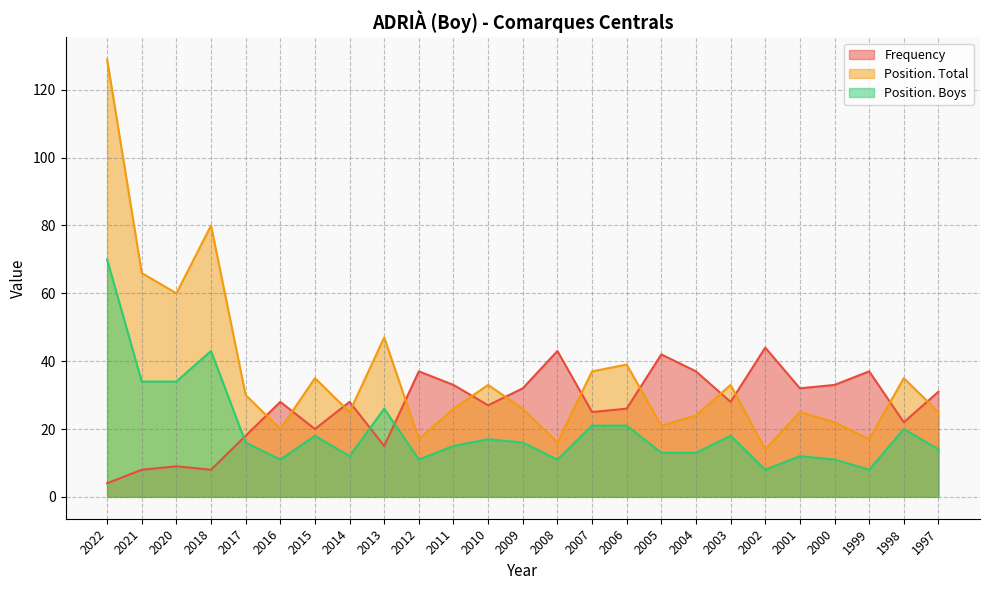

At how many categories does at least one series exceed 69?

2